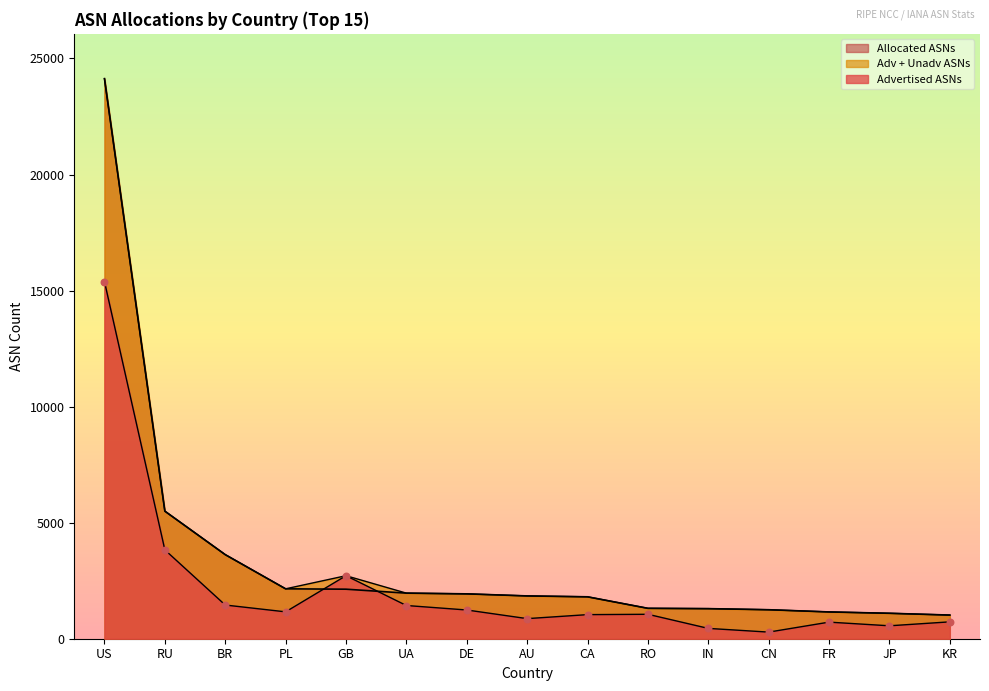

Which series has the widest spread of Y values?

Allocated ASNs